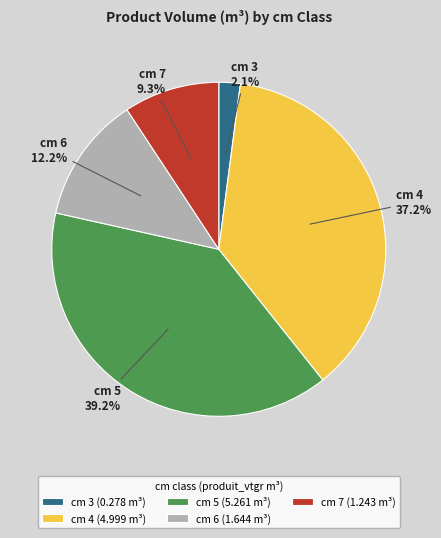

Is cm 3 (0.278 m³) the majority of the pie?

No